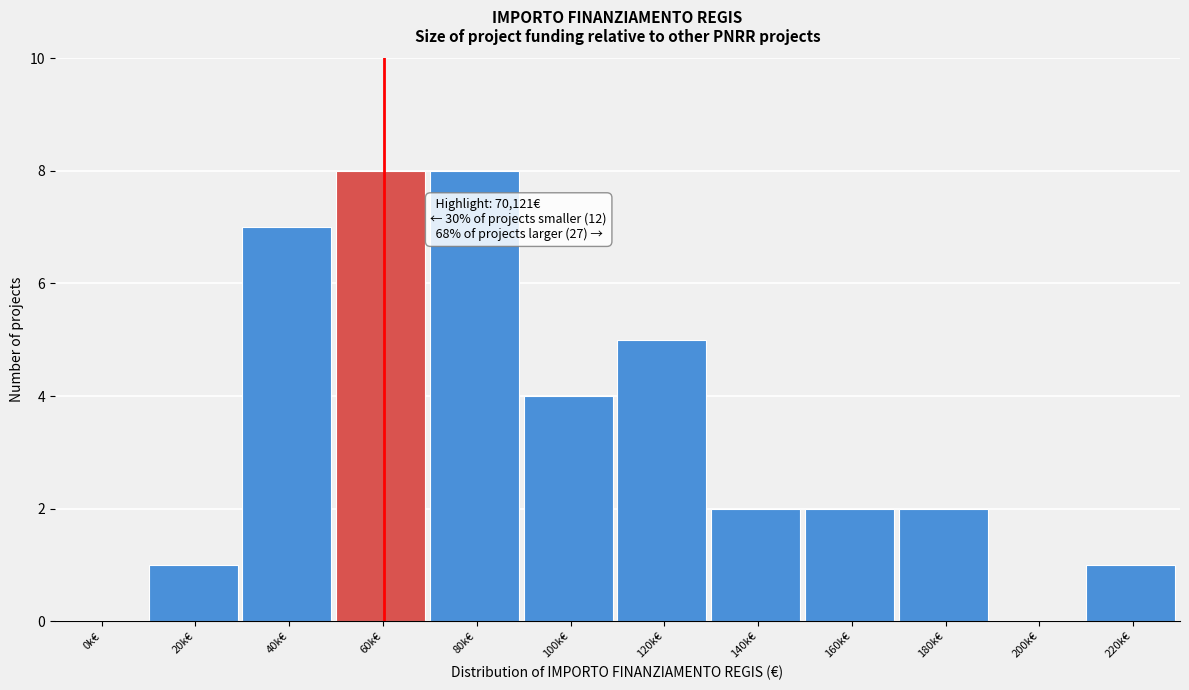

Reading left to right, transcribe all the data shown in this chart.

0k€=0	20k€=1	40k€=7	60k€=8	80k€=8	100k€=4	120k€=5	140k€=2	160k€=2	180k€=2	200k€=0	220k€=1